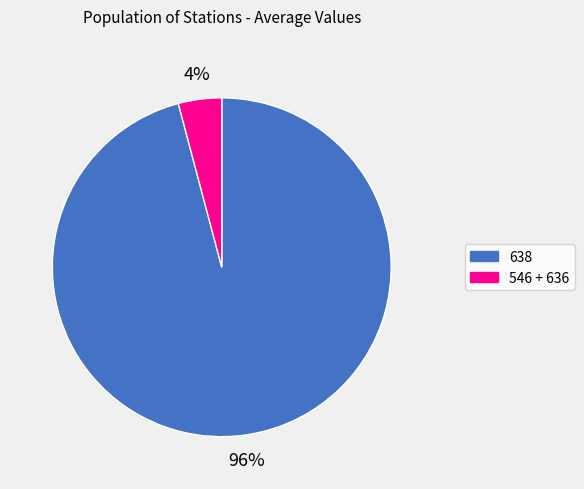

Is there any slice that represents more than half of the pie?

Yes